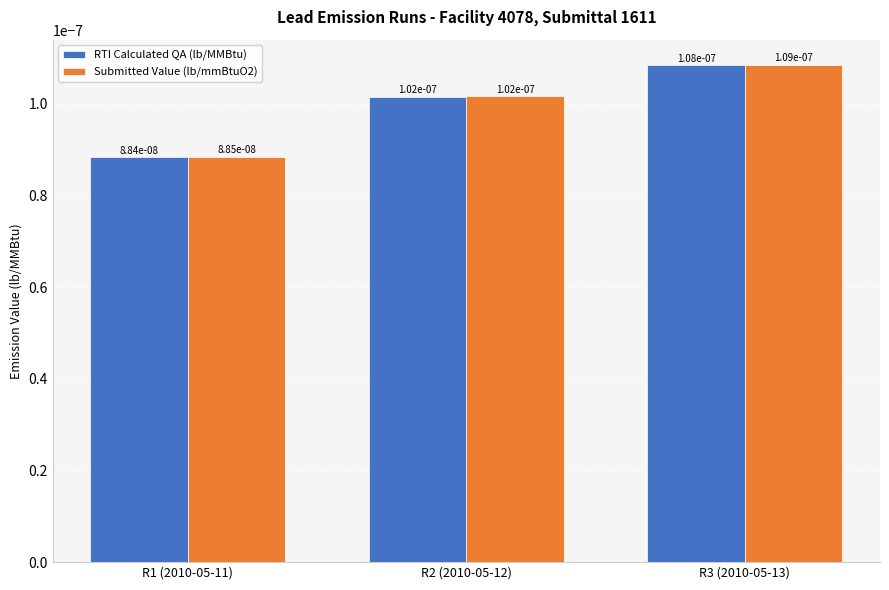

Count the RTI Calculated QA (lb/MMBtu) values in the range 0 to 1.

3